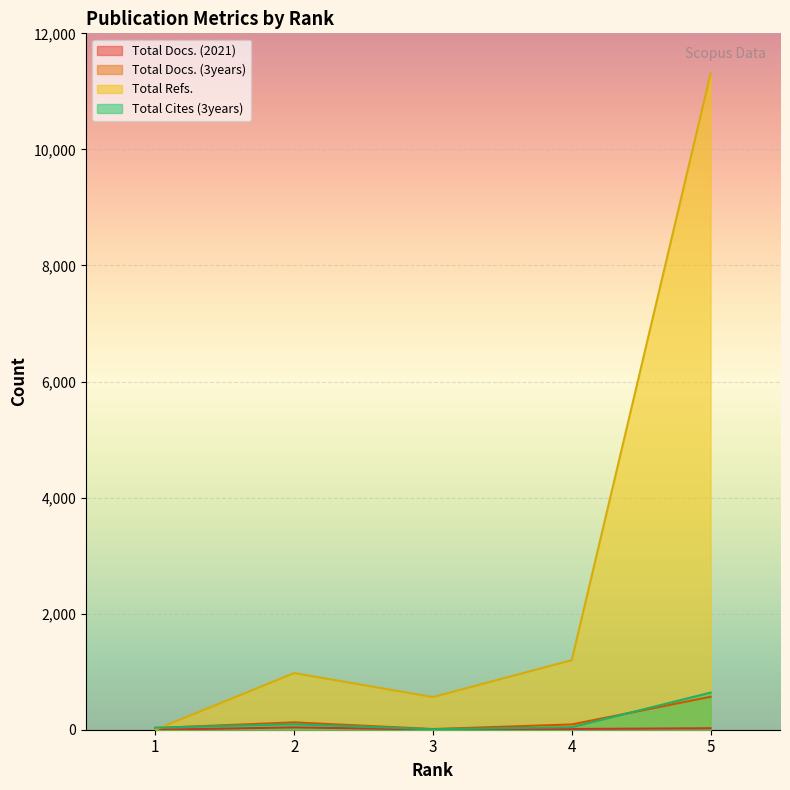

Reading right to left, transcribe all the data shown in this chart.

Total Docs. (2021): 25	13	3	40	0
Total Docs. (3years): 568	91	12	127	30
Total Refs.: 11307	1199	563	976	0
Total Cites (3years): 640	44	9	95	35